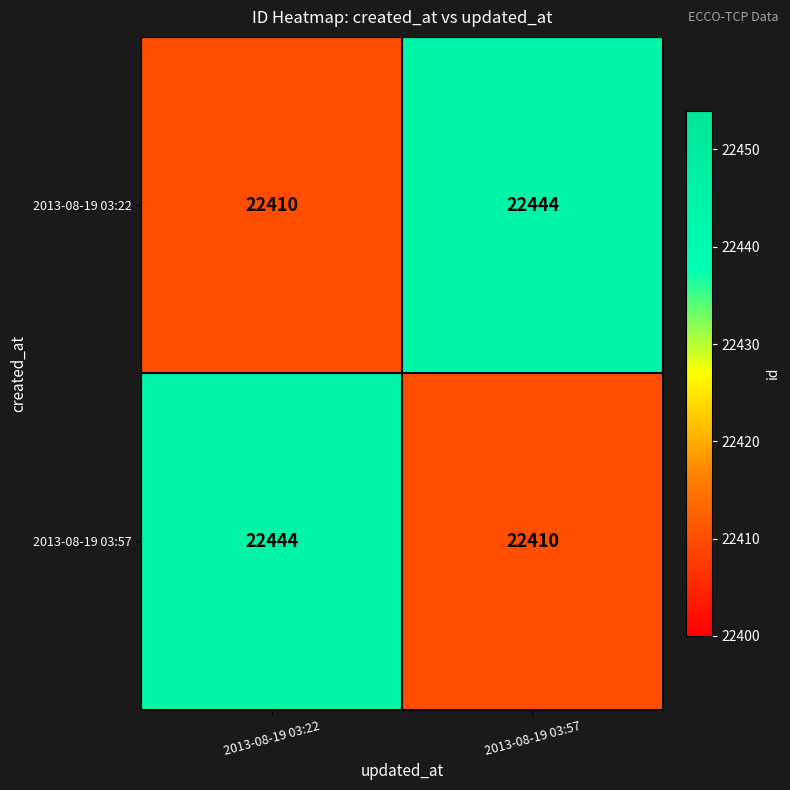

What is the minimum value for 2013-08-19 03:57?

22410